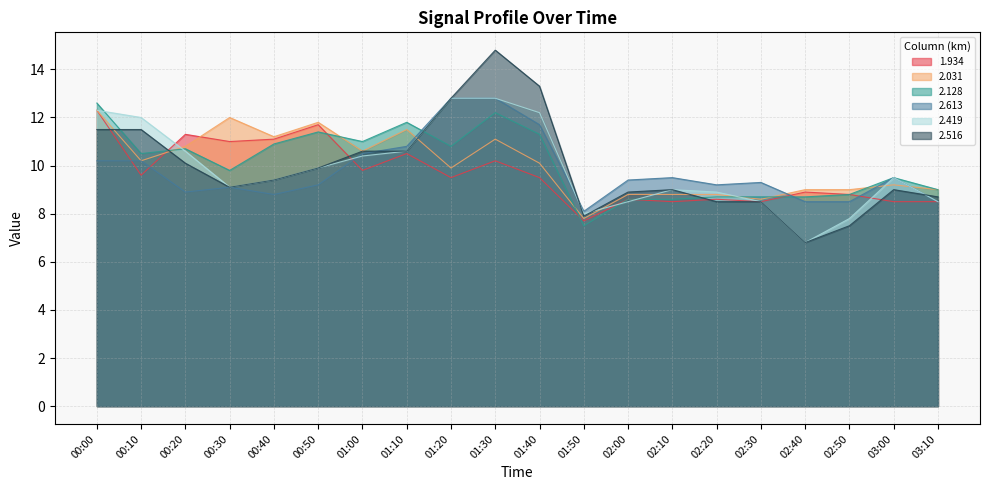

How many interior local peaks does the 2.031 series have?

5